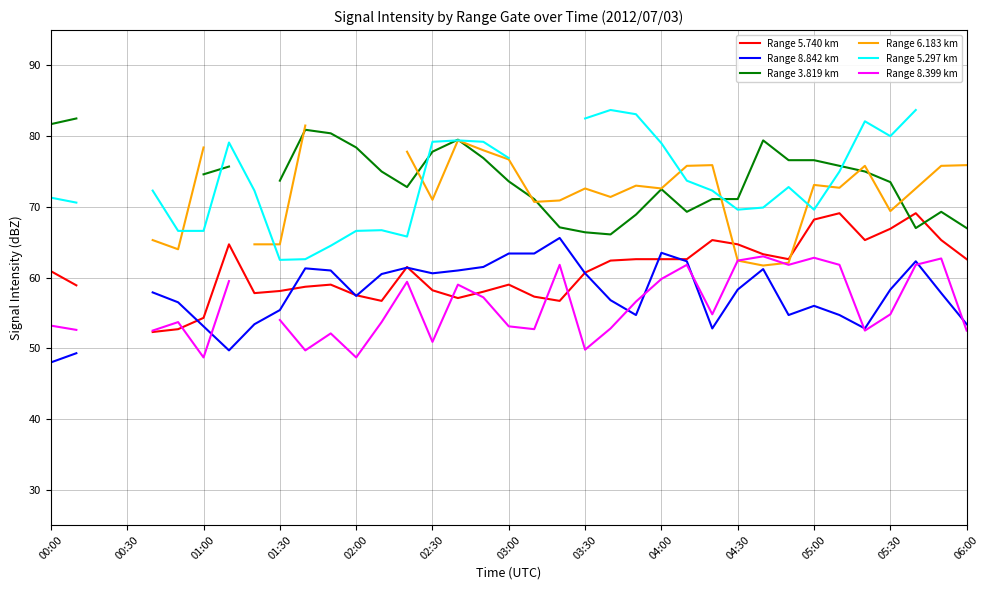

In Range 3.819 km, how many points are lower than both neighbors (excluding endpoints)?

4